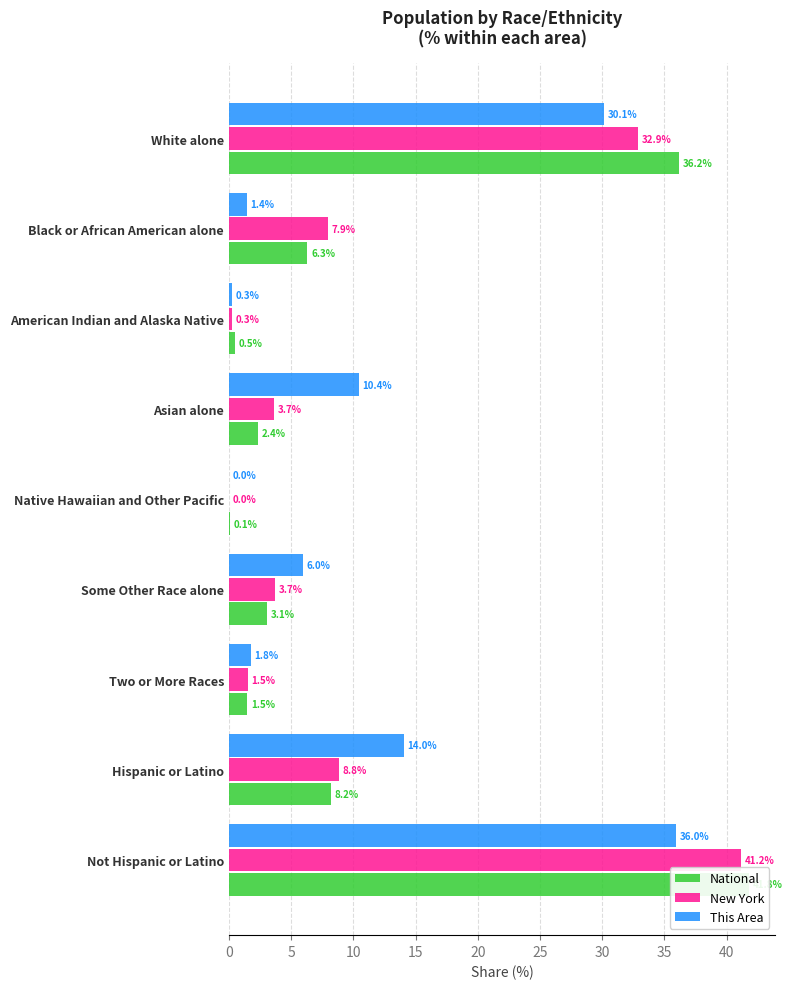

Which series has the widest spread of values?

National